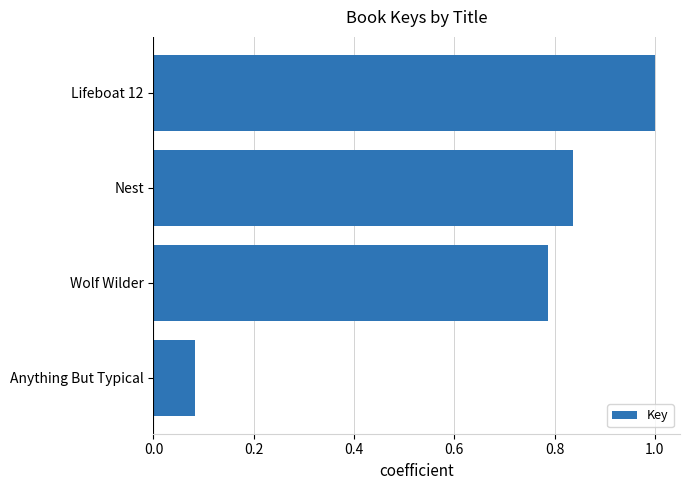

List the labels in order of value, smallest first.

Anything But Typical, Wolf Wilder, Nest, Lifeboat 12